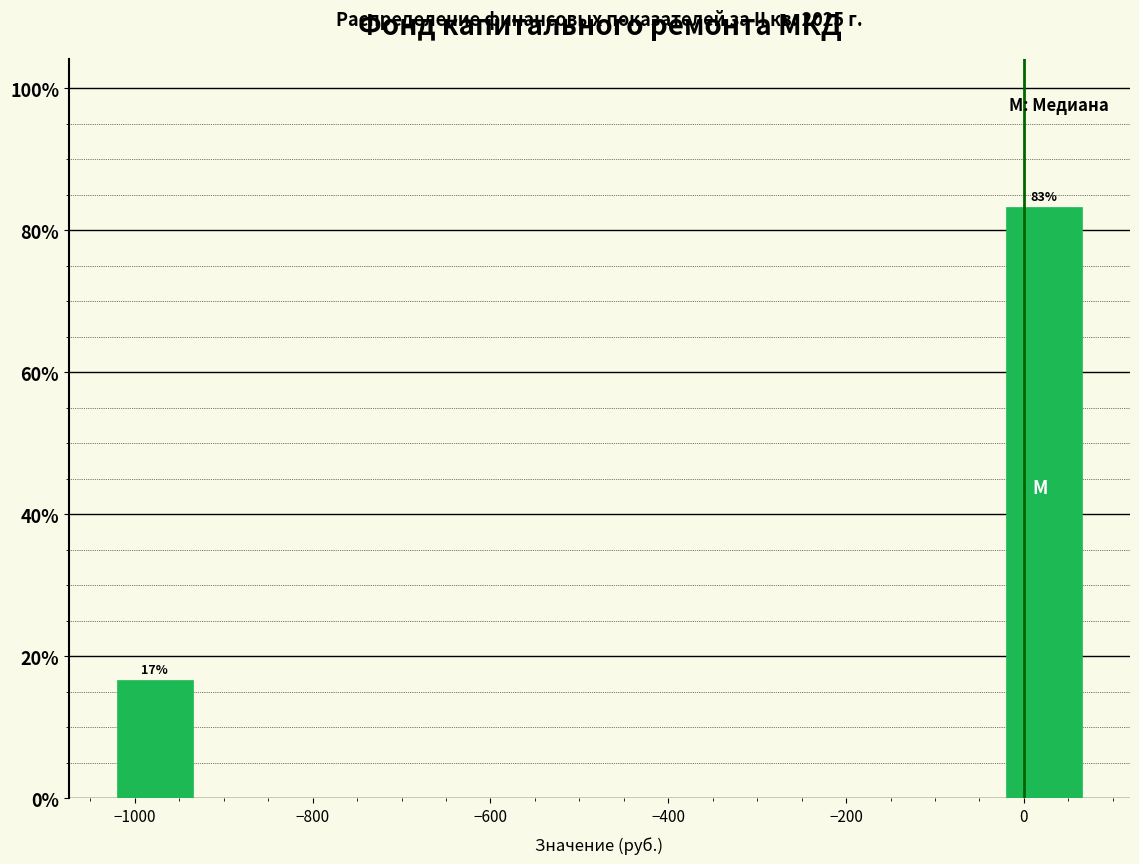

Over which range of the x-axis is the bar tallest?

-20 to 80